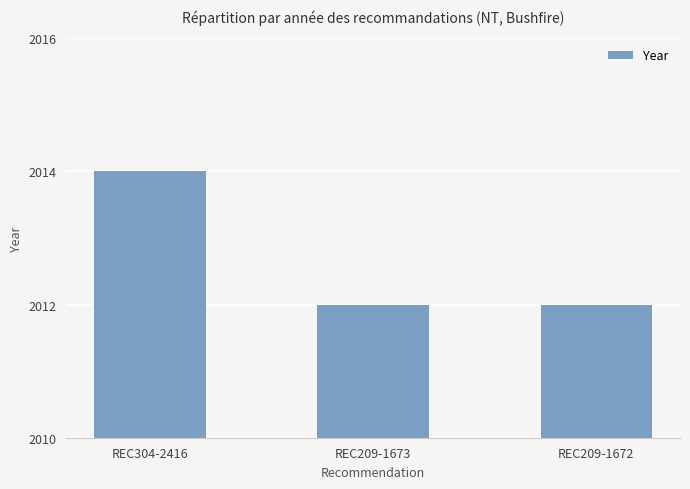

What is the average value?

2013